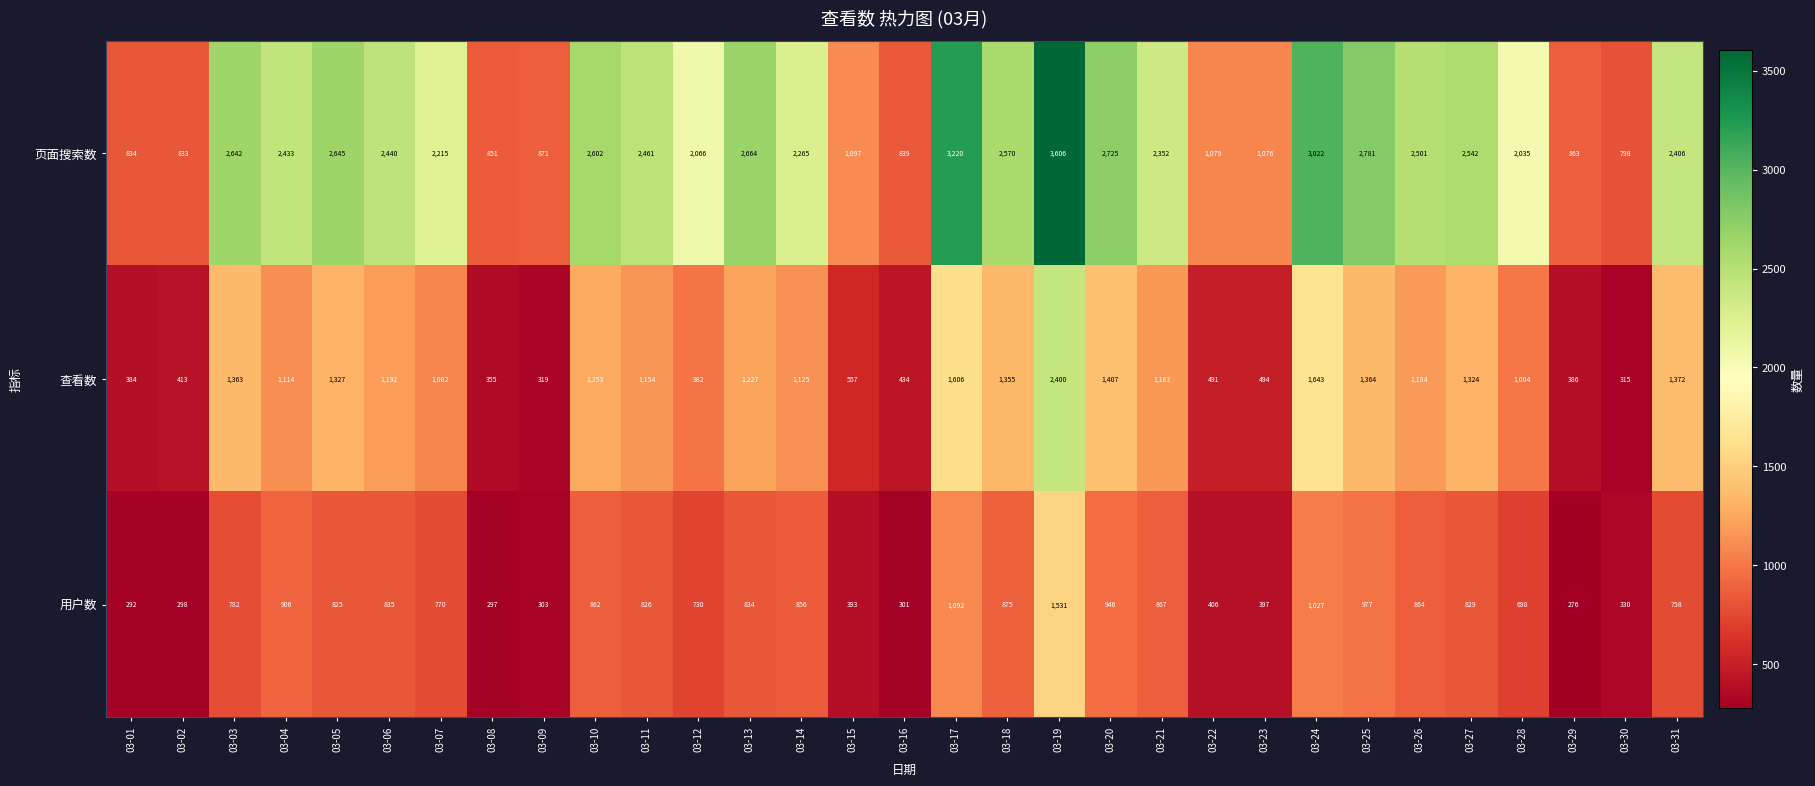

What is the sum of the 页面搜索数 values at 03-13 and 03-31?

5070